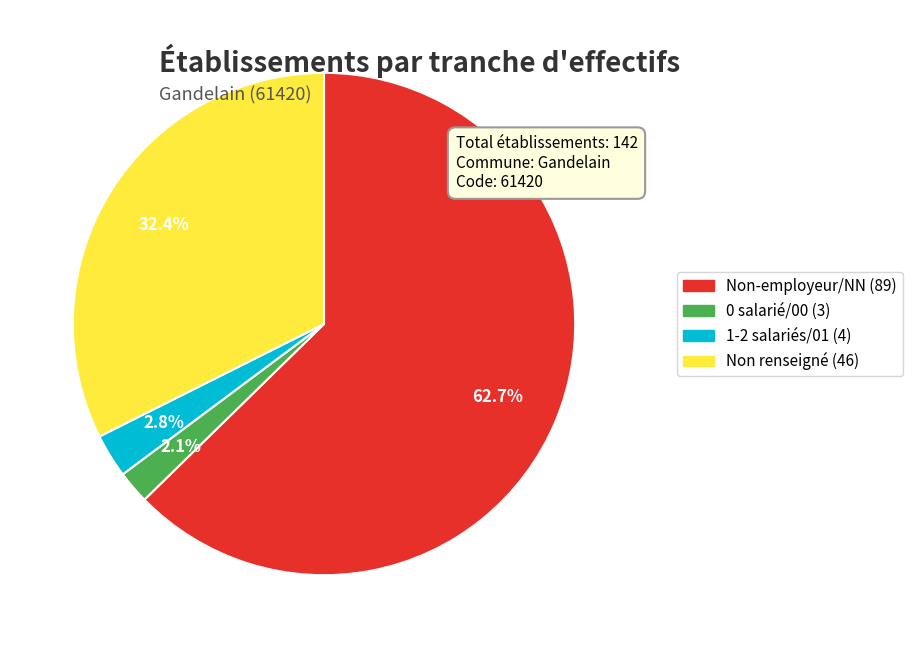

Count the number of slices in the pie.

4